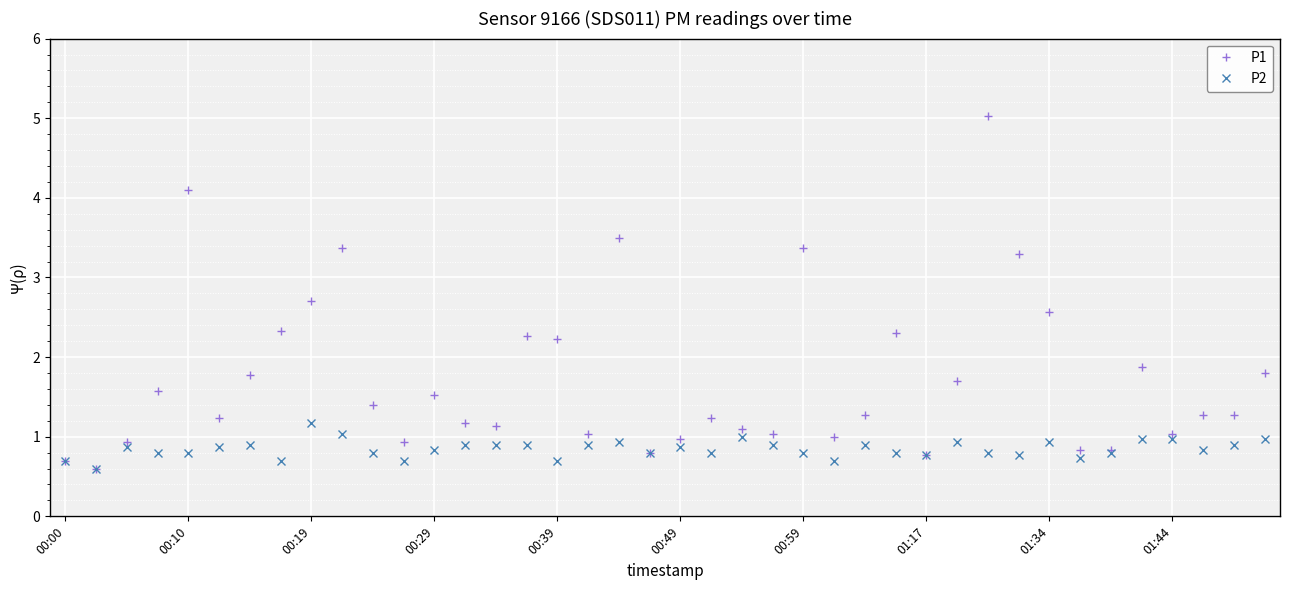

True or false: P1 has more than 2 interior local peaks.

True